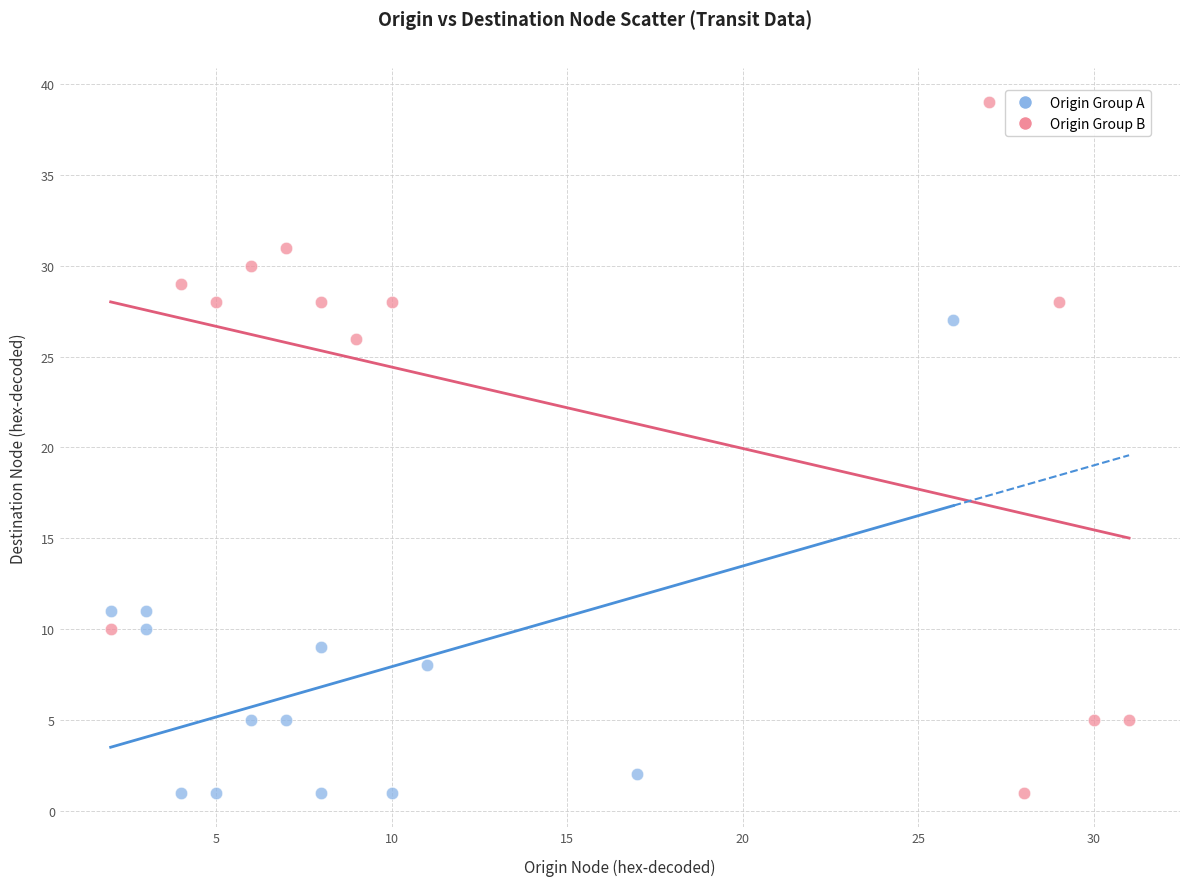

Which series has the largest Y range (max minus min)?

Origin Group B